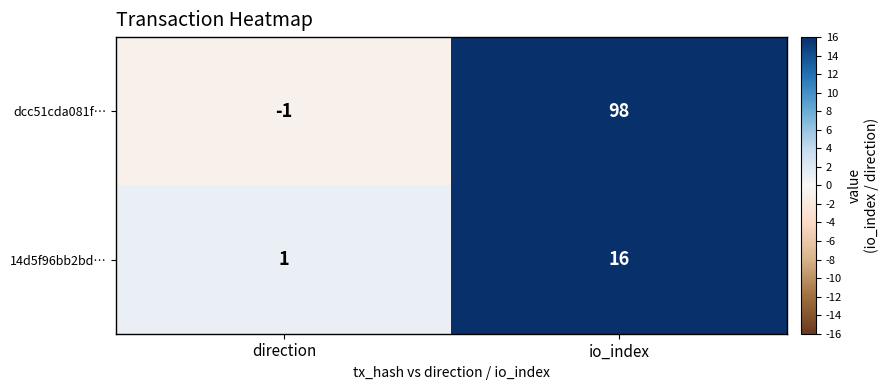

Is it true that 14d5f96bb2bd… equals 1 at direction?

True